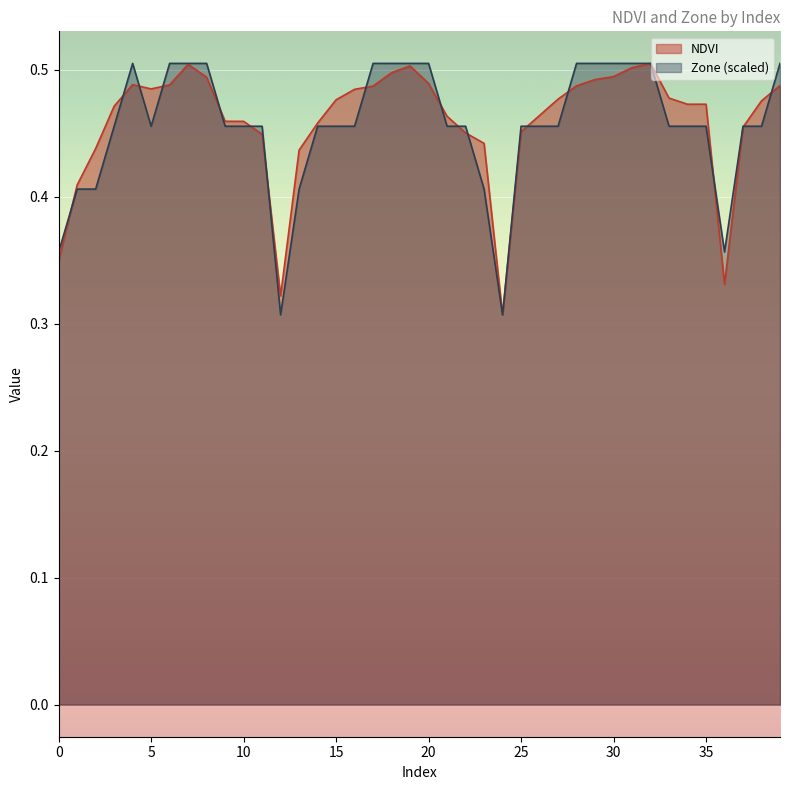

How many times do NDVI and Zone cross each other?

16